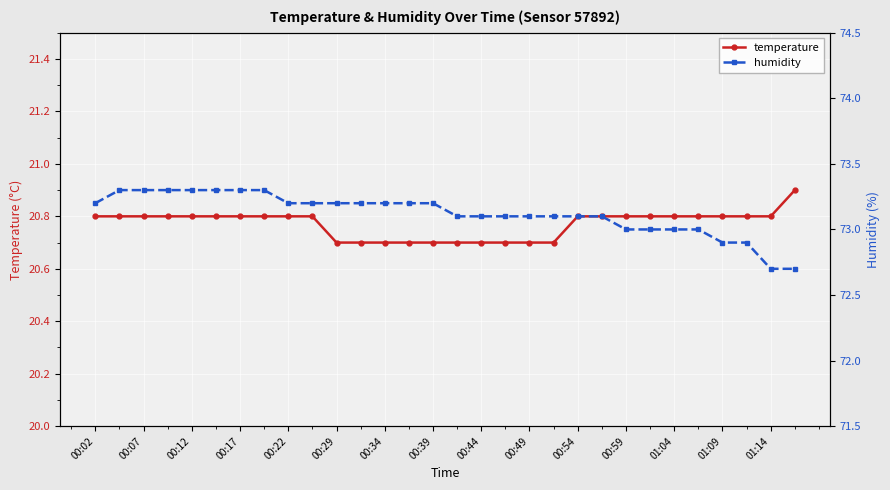

What are all the series names shown in the legend?

temperature, humidity